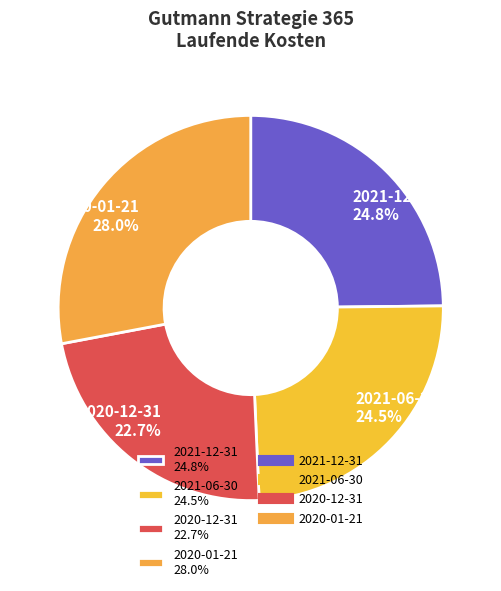

Which category has the smallest portion of the pie?

2020-12-31